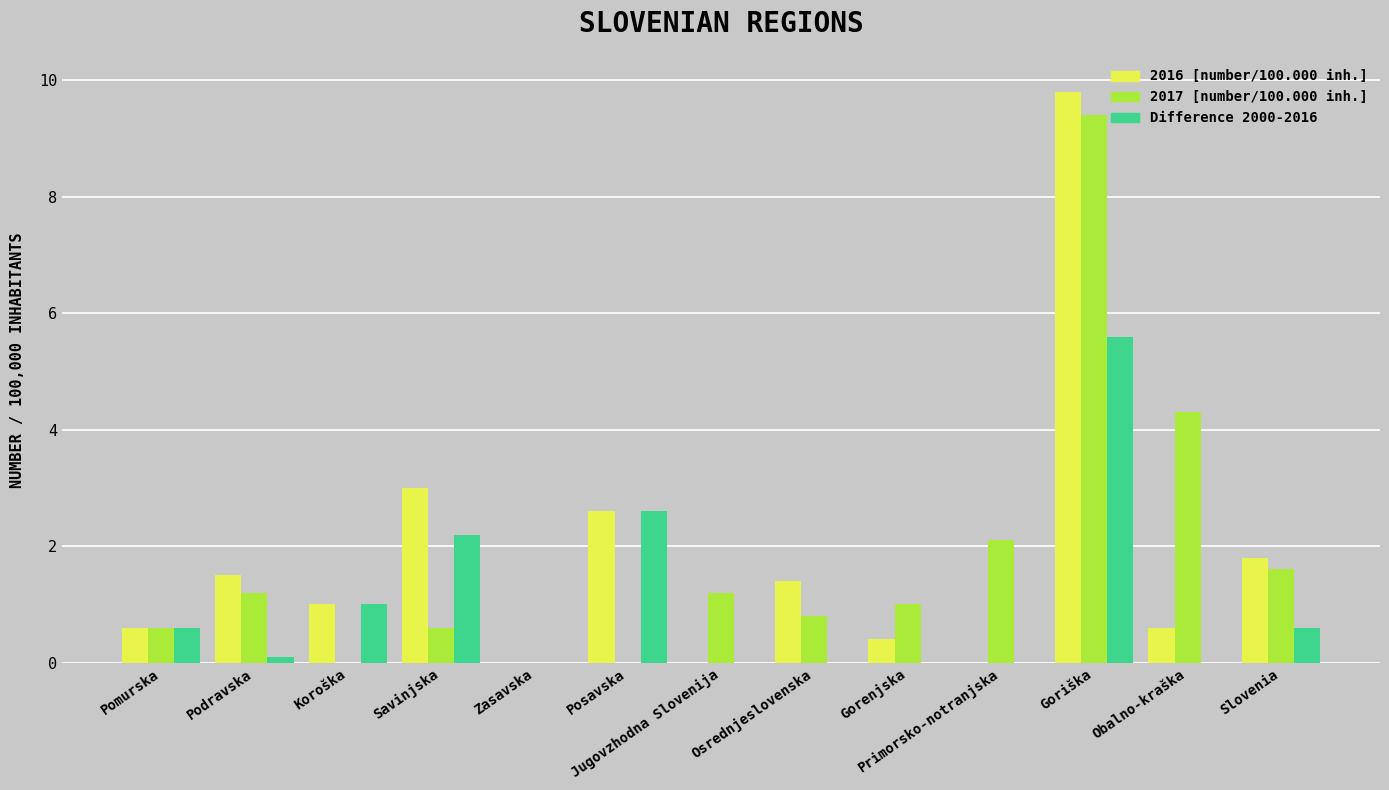

Count the number of categories in the chart.

13